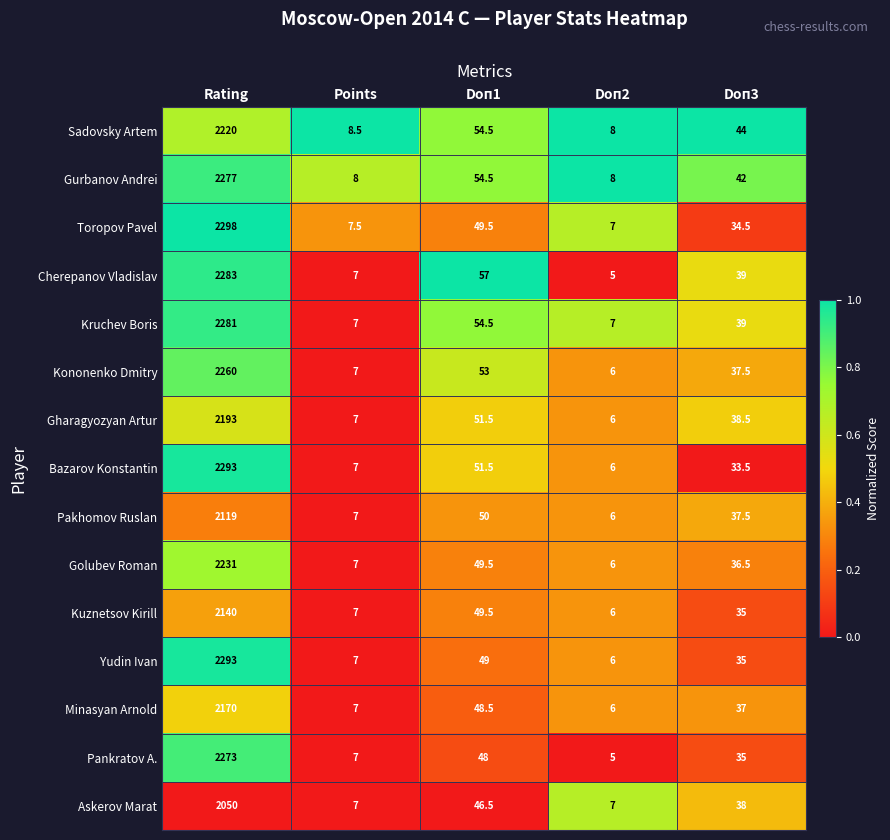

What is the difference between the Bazarov Konstantin values at Doп1 and Doп2?

45.5